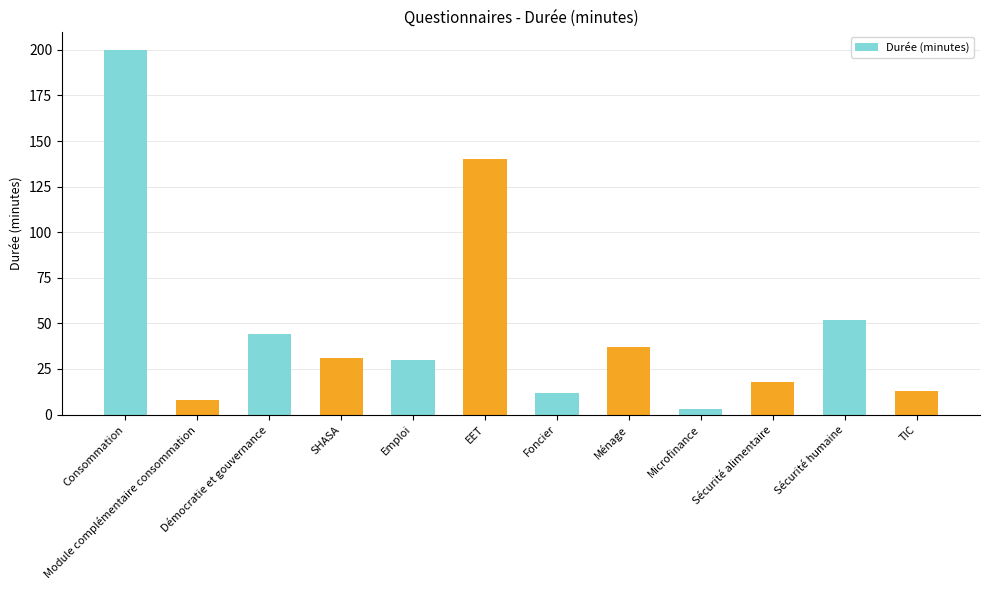

How many values are below 31?

6